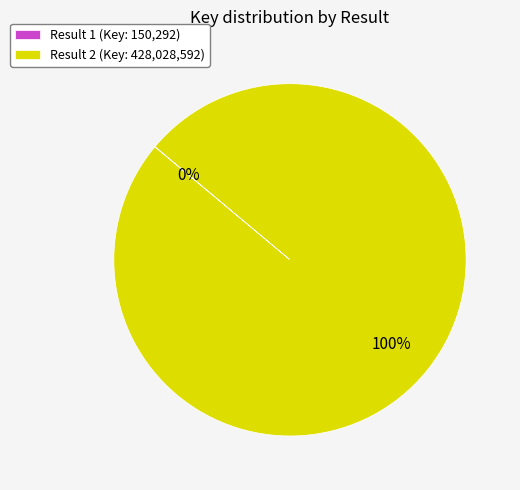

Is it true that Result 2 (Key: 428,028,592) is 100% of the pie?

True